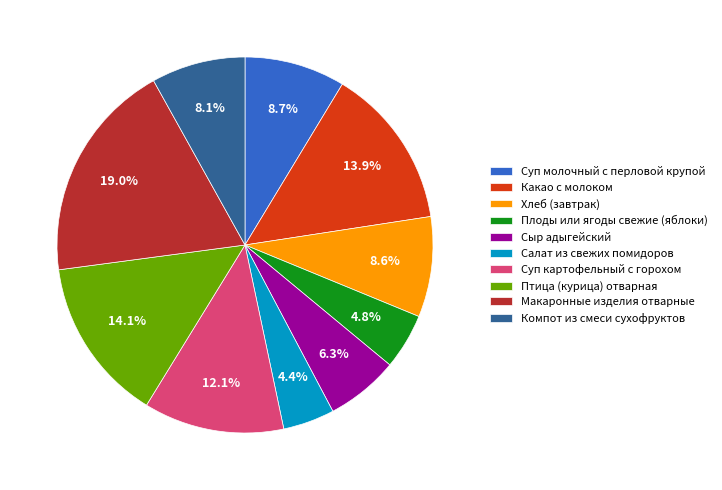

To the nearest percent, what is the difference between the largest and smallest slice percentages?

15%